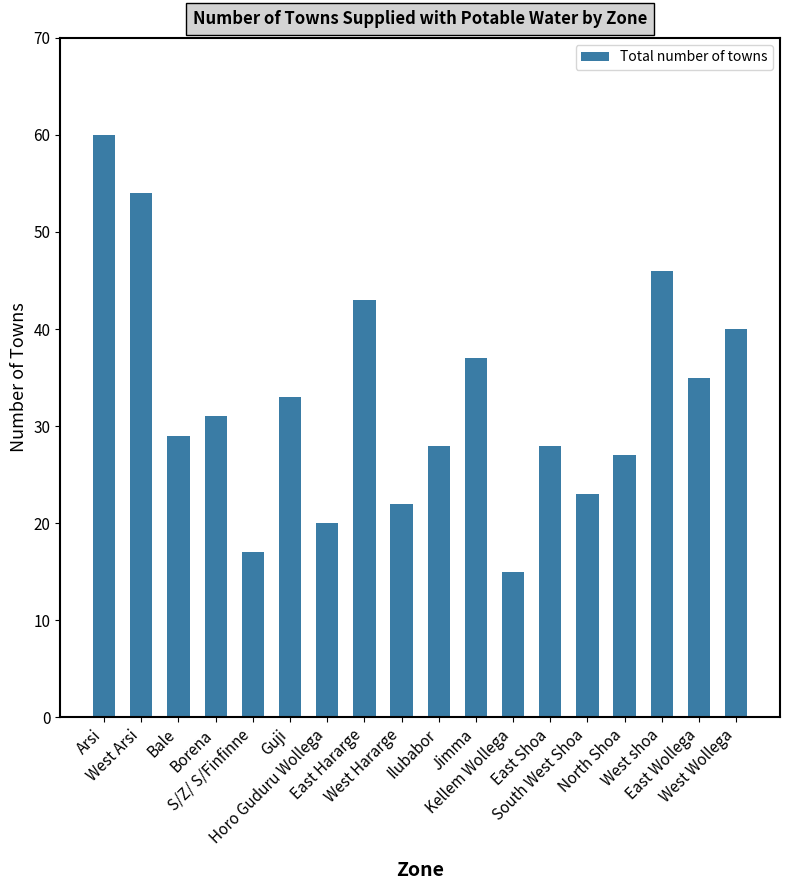

Which has a higher value, East Hararge or West Arsi?

West Arsi